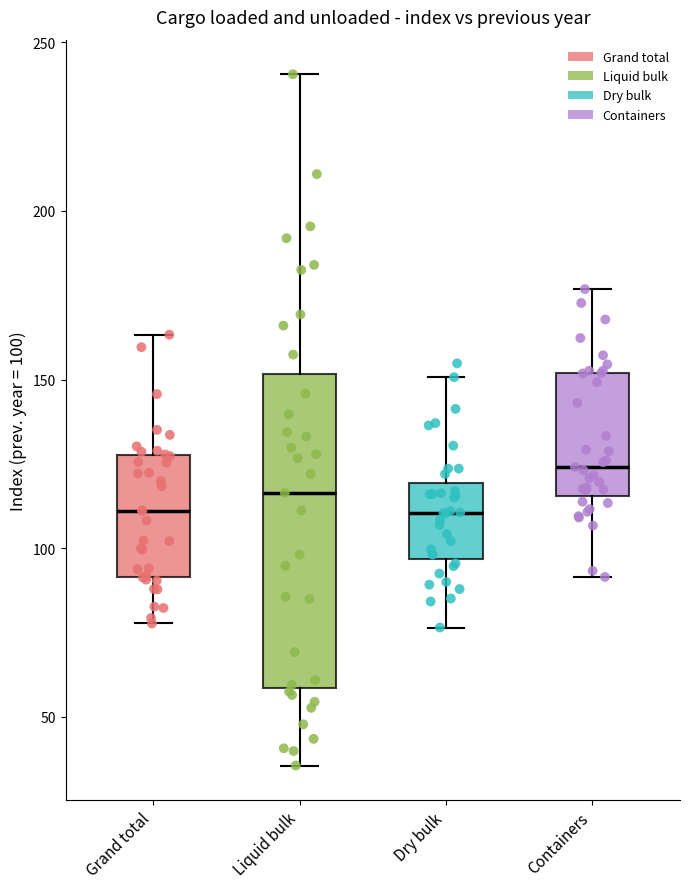

Reading left to right, transcribe this box plot: for each box, give where its median line is, the range the box spans, and where its two whiskers end, as read against the y-axis. The values are not printed on the chart, so give them approximately, as read against the axis.

Grand total: median 110, box 90 to 130, whiskers 80 to 165
Liquid bulk: median 115, box 60 to 150, whiskers 35 to 240
Dry bulk: median 110, box 95 to 120, whiskers 75 to 150
Containers: median 125, box 115 to 150, whiskers 90 to 175